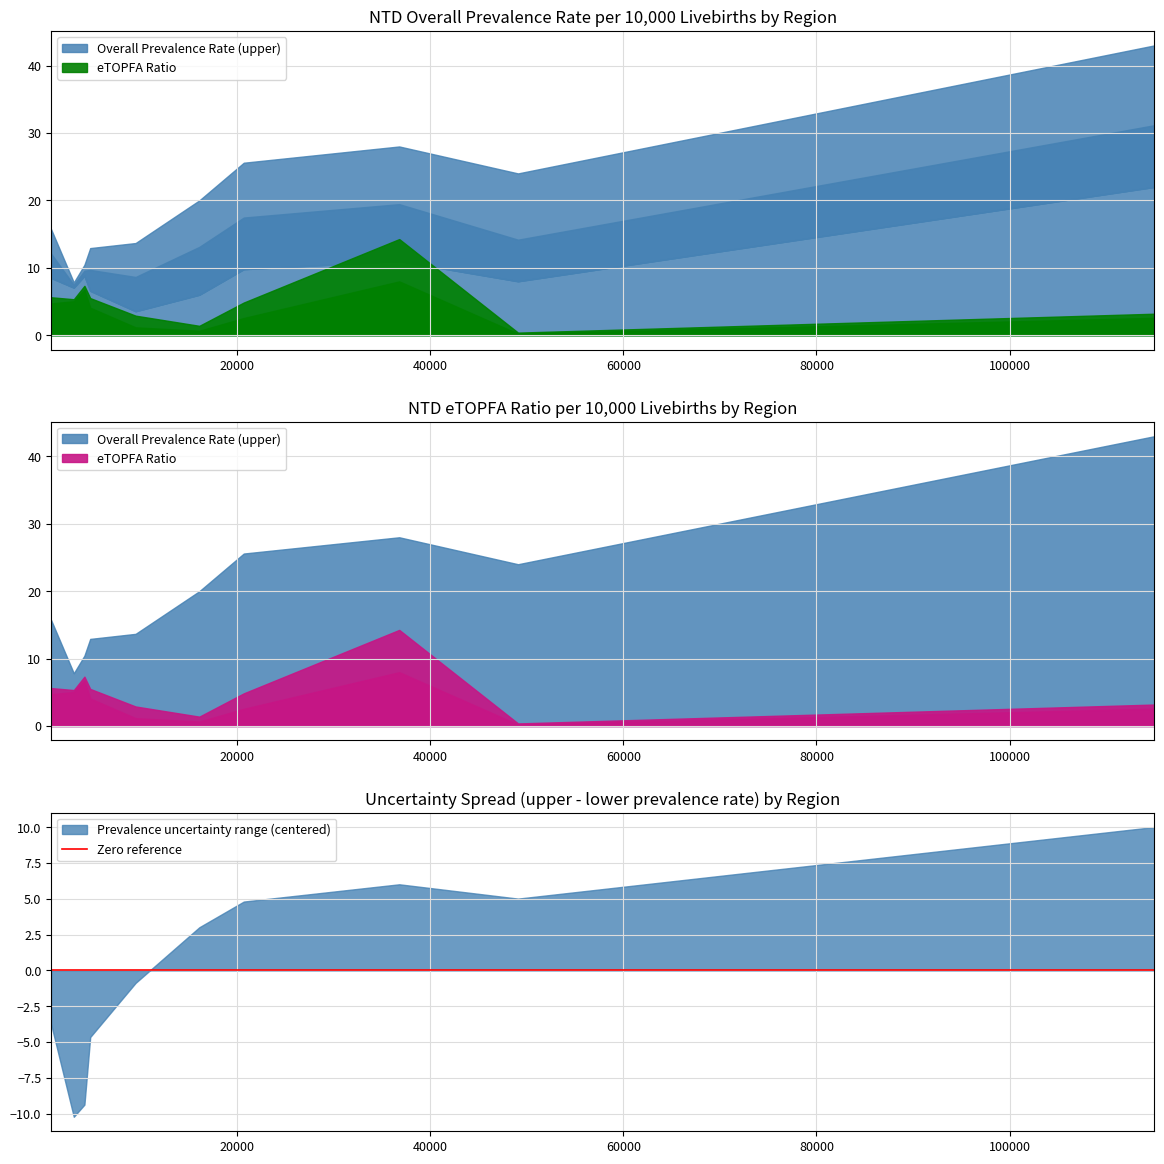

Does the chart have visible grid lines?

Yes